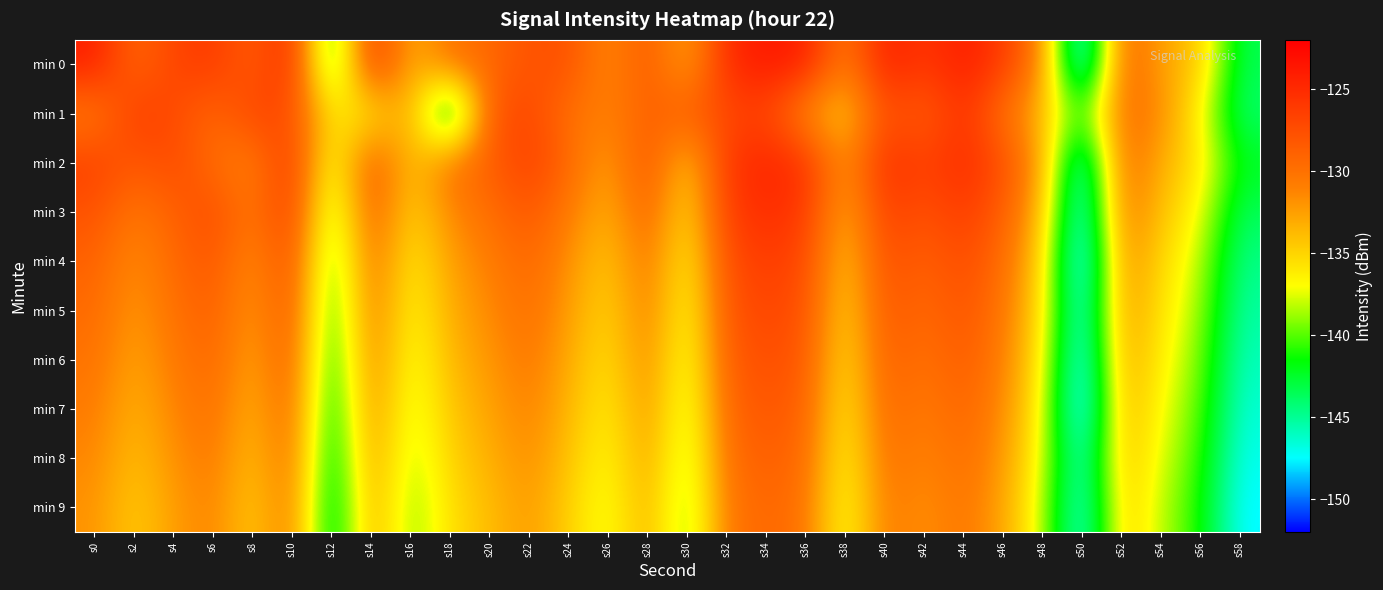

What is the greatest value displayed?

-123.8